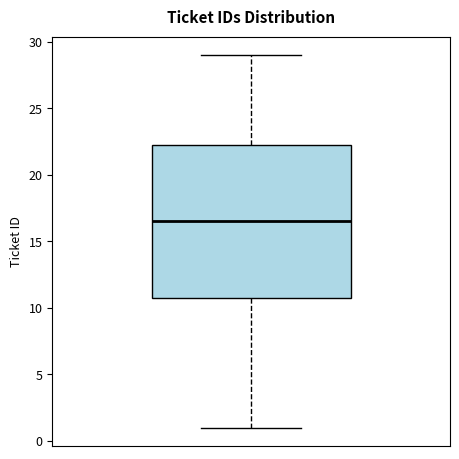

Transcribe this box plot: give where the median line is, the range the box spans, and where the two whiskers end, as read against the y-axis. The values are not printed on the chart, so give them approximately, as read against the axis.

median 16.5, box 11.0 to 22.5, whiskers 1.0 to 29.0